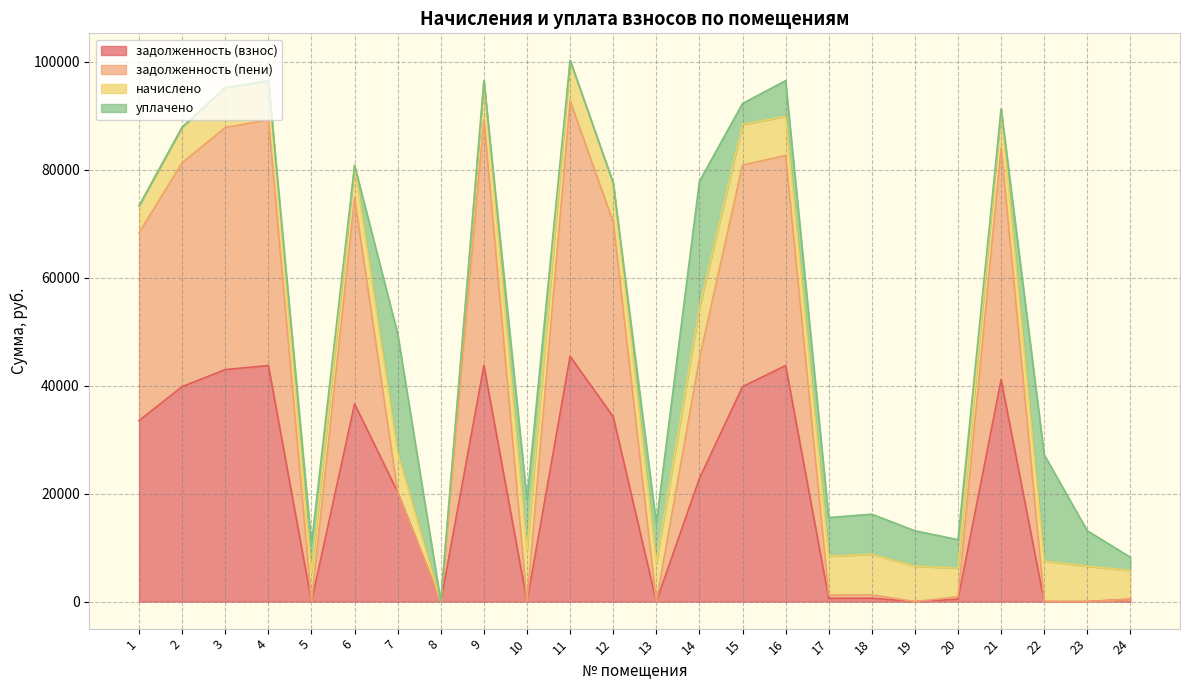

What is the total value across all series at 14?

77847.7